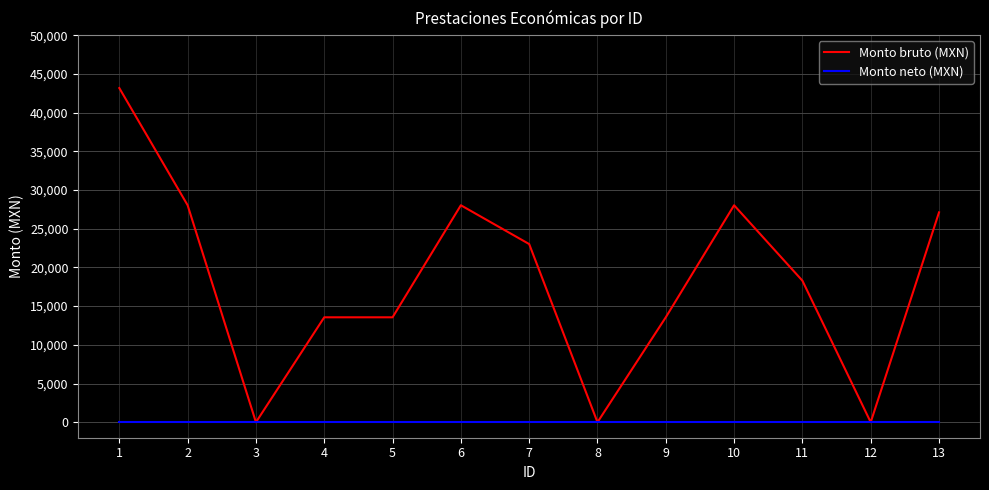

What is the total value across all series at 1?

43168